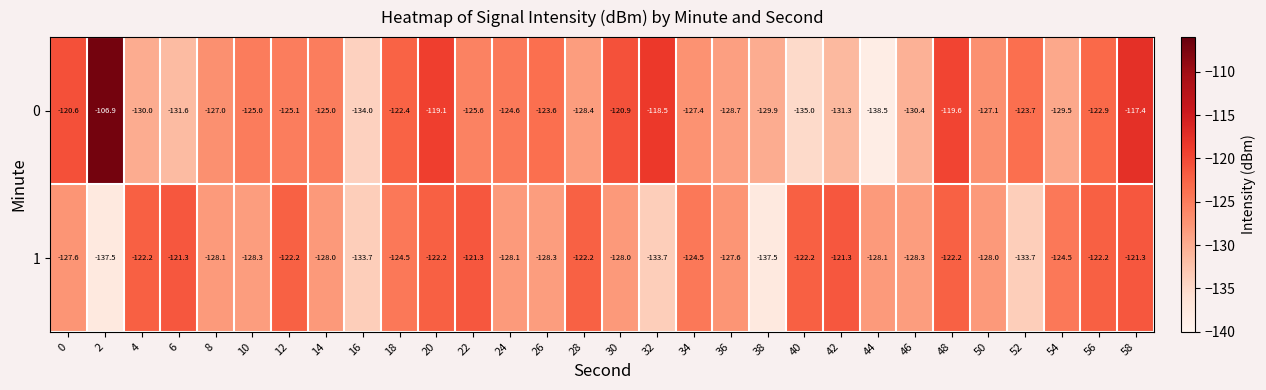

What is the greatest value displayed?

-106.9